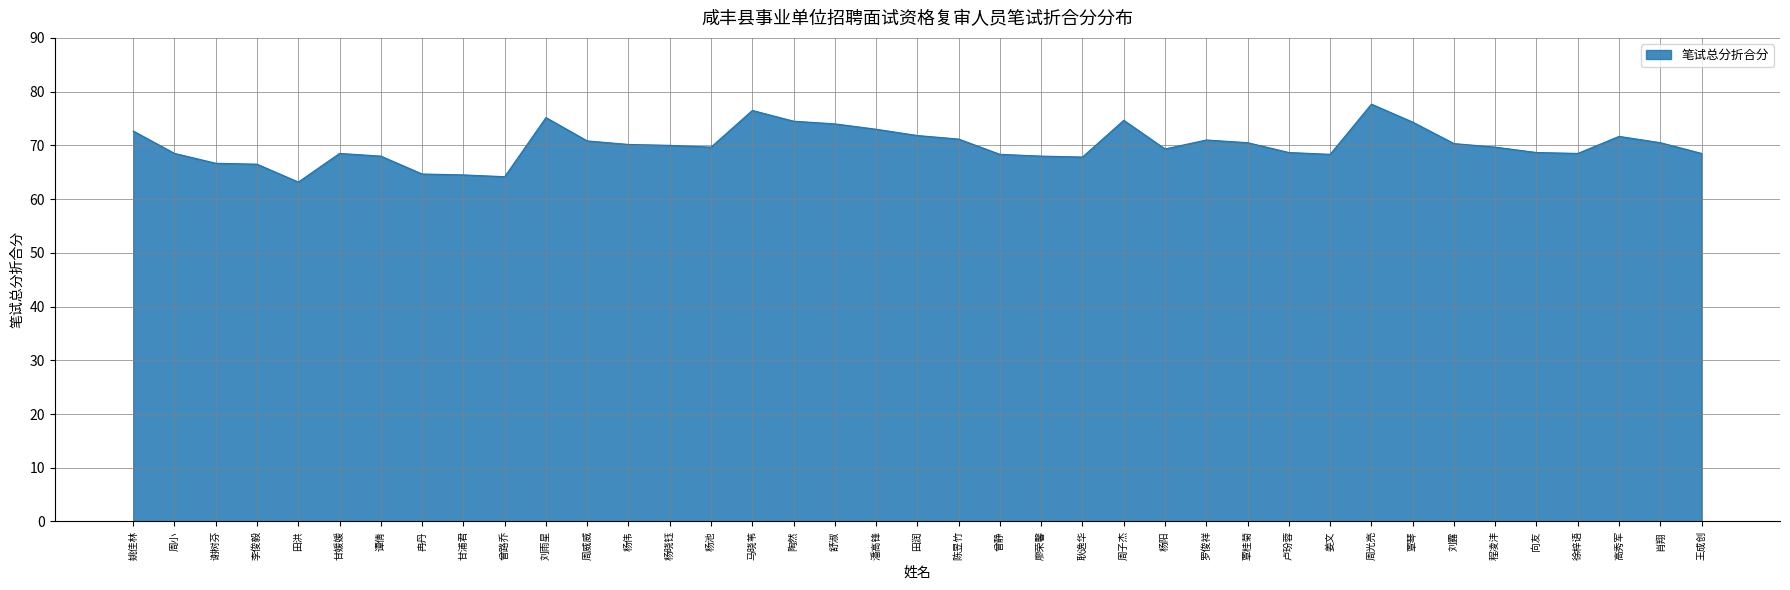

How many lines are shown in the chart?

1